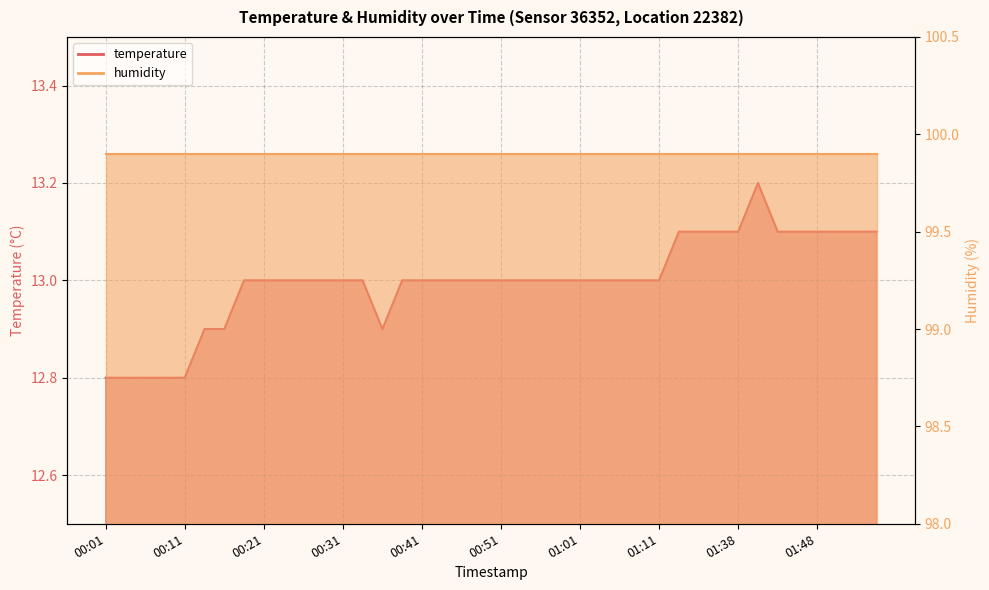

How many data points does each series have?

40